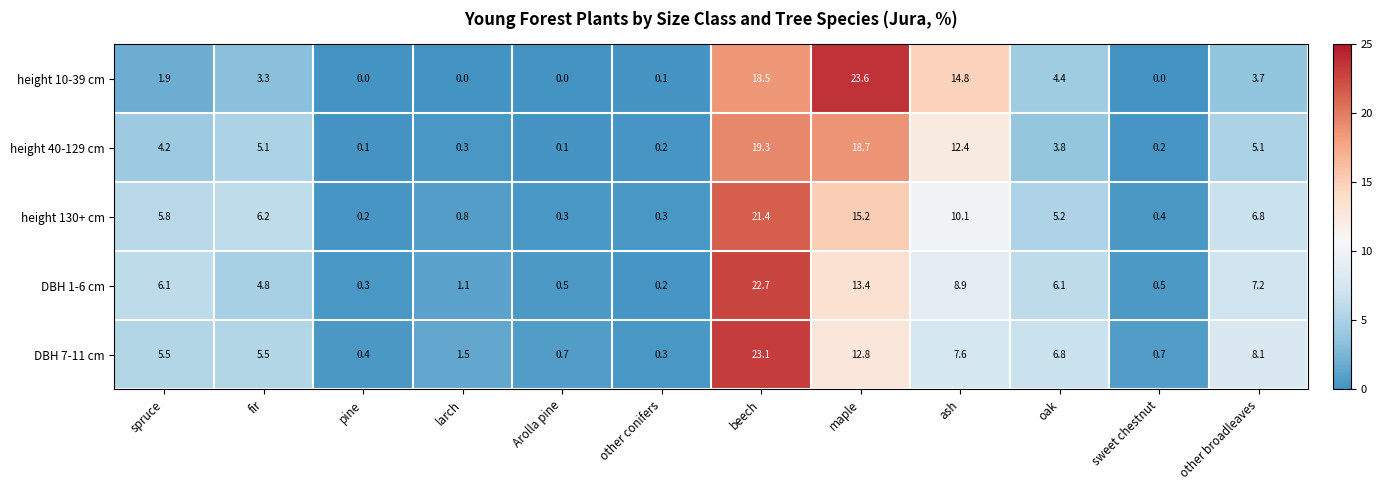

The value of DBH 7-11 cm at spruce is 9.0. True or false?

False